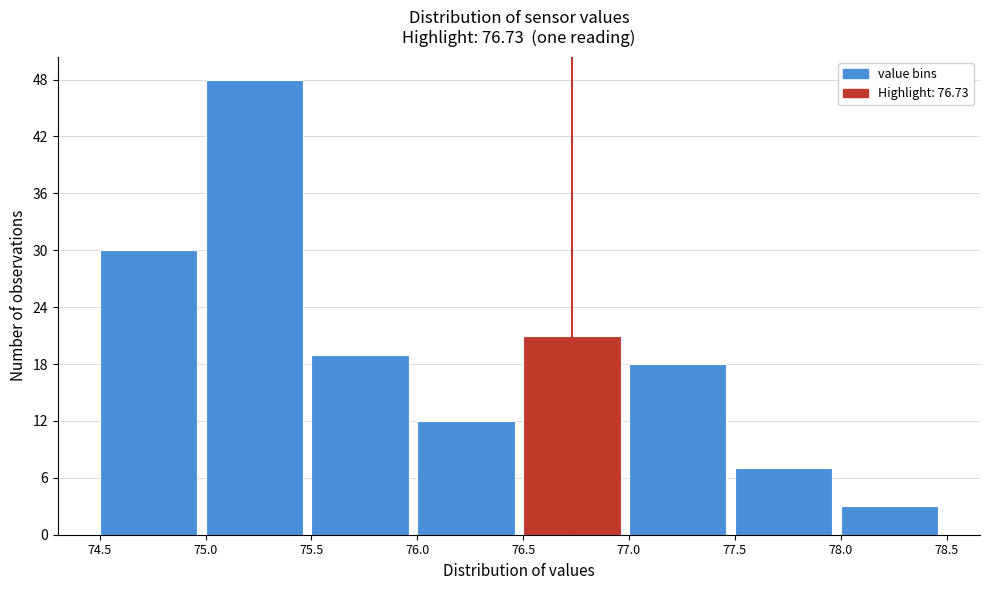

How tall is the bar that spans 77.0 to 77.5 on the x-axis? The values are not printed on the chart, so give them approximately, as read against the axis.

18